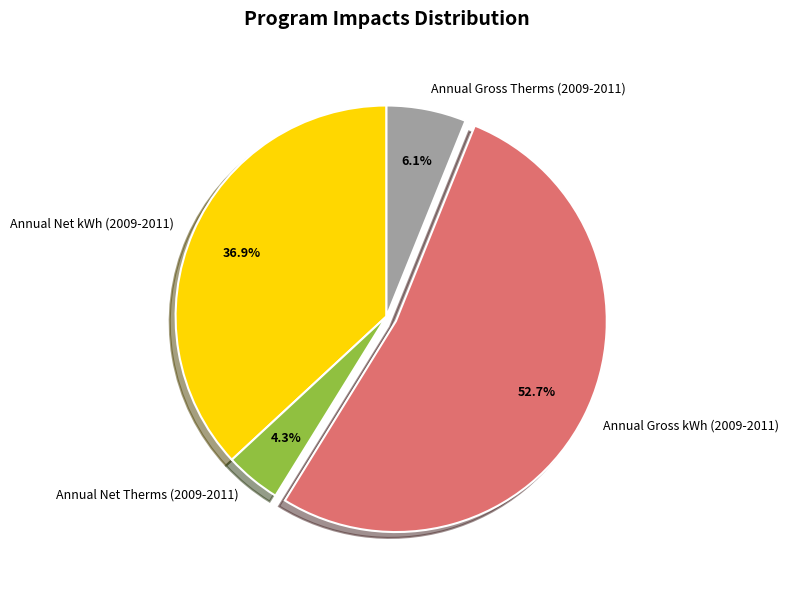

To the nearest percent, what is the difference between the Annual Gross kWh (2009-2011) and Annual Net kWh (2009-2011) slice percentages?

16%